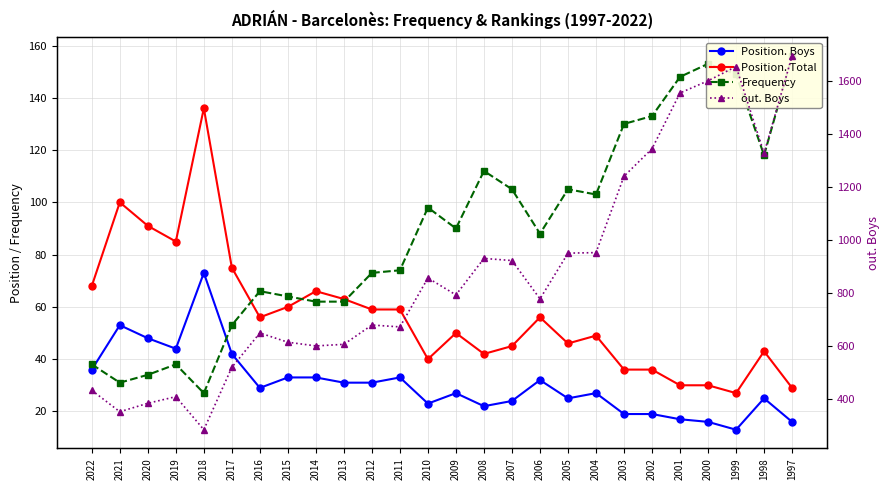

Between 2014 and 1999, which is larger?

2014